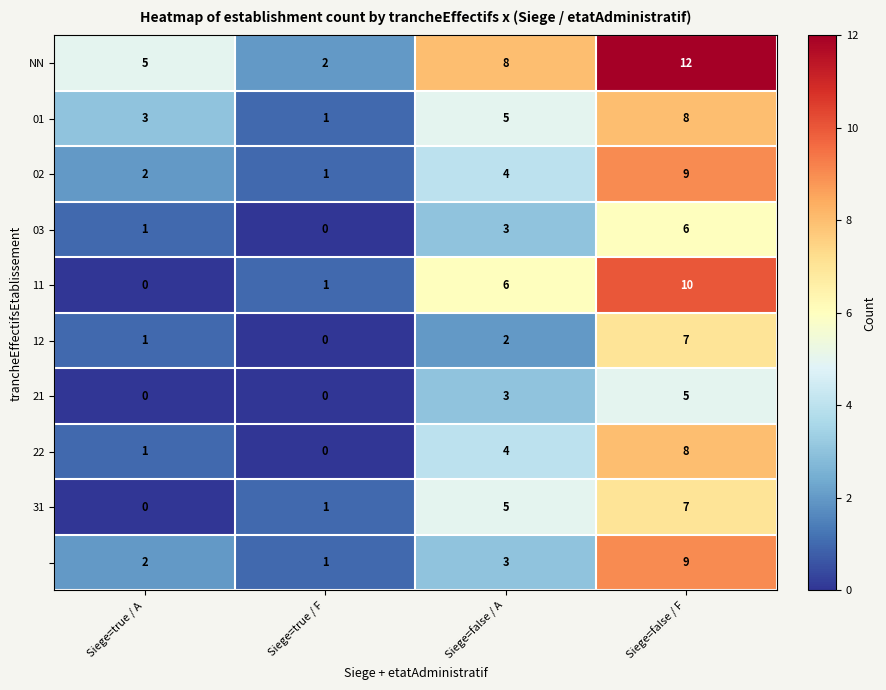

At how many categories does at least one series exceed 4?

3